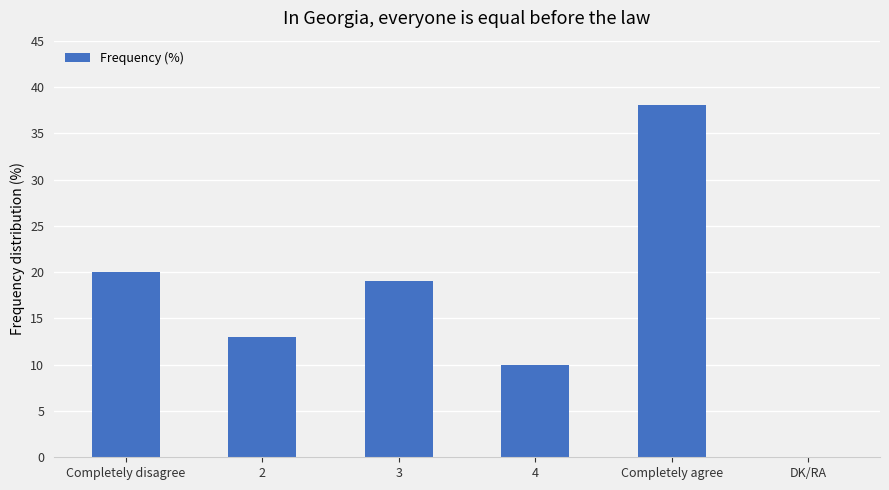

Read the value at 3.

19